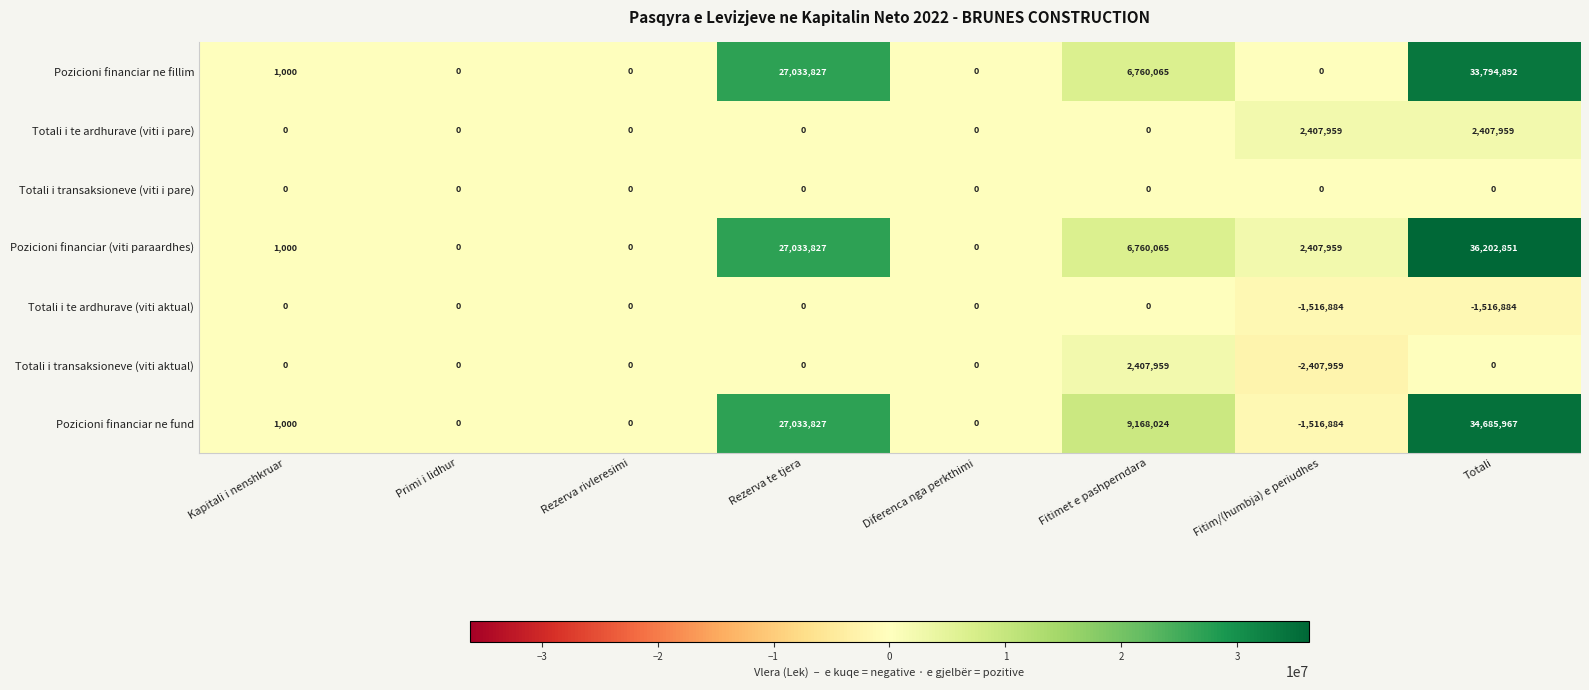

What is the difference between the highest and lowest values at Fitimet e pashperndara?

9168024